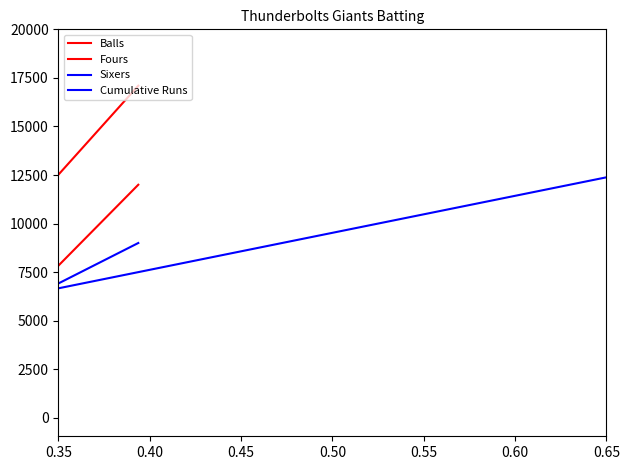

What is the sum of all Balls values?

45000